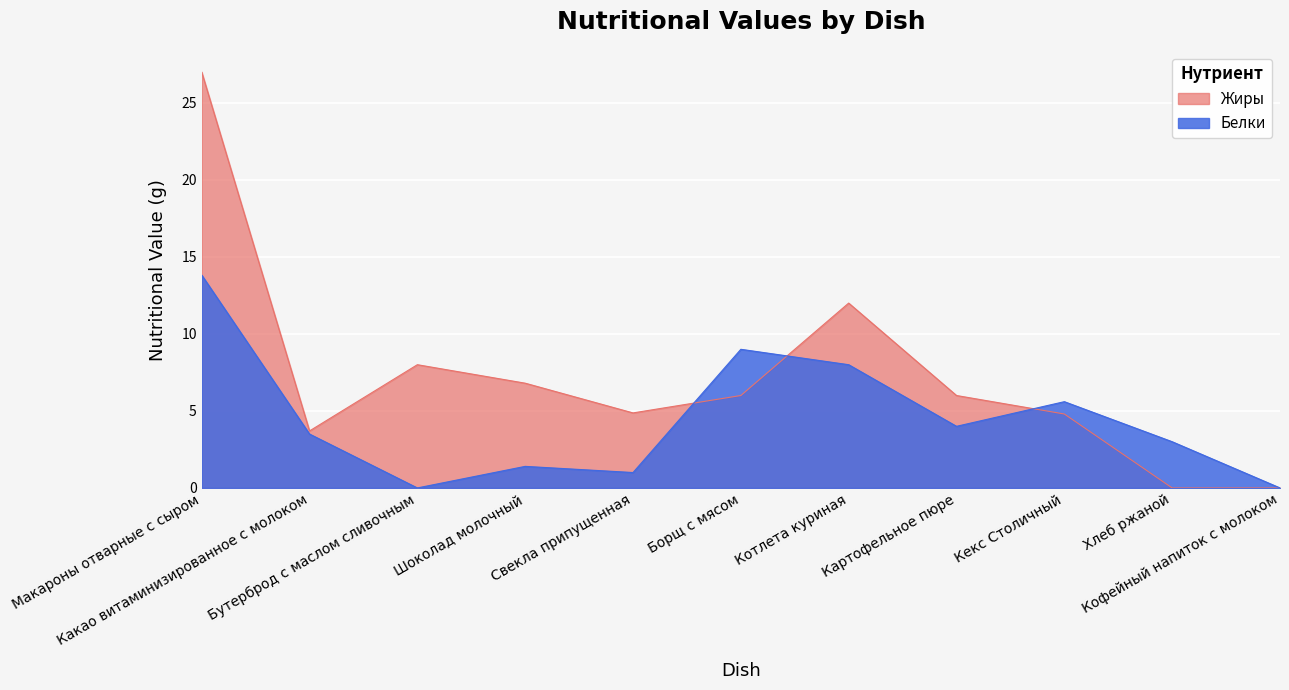

At which category does Жиры reach its first local valley?

Какао витаминизированное с молоком